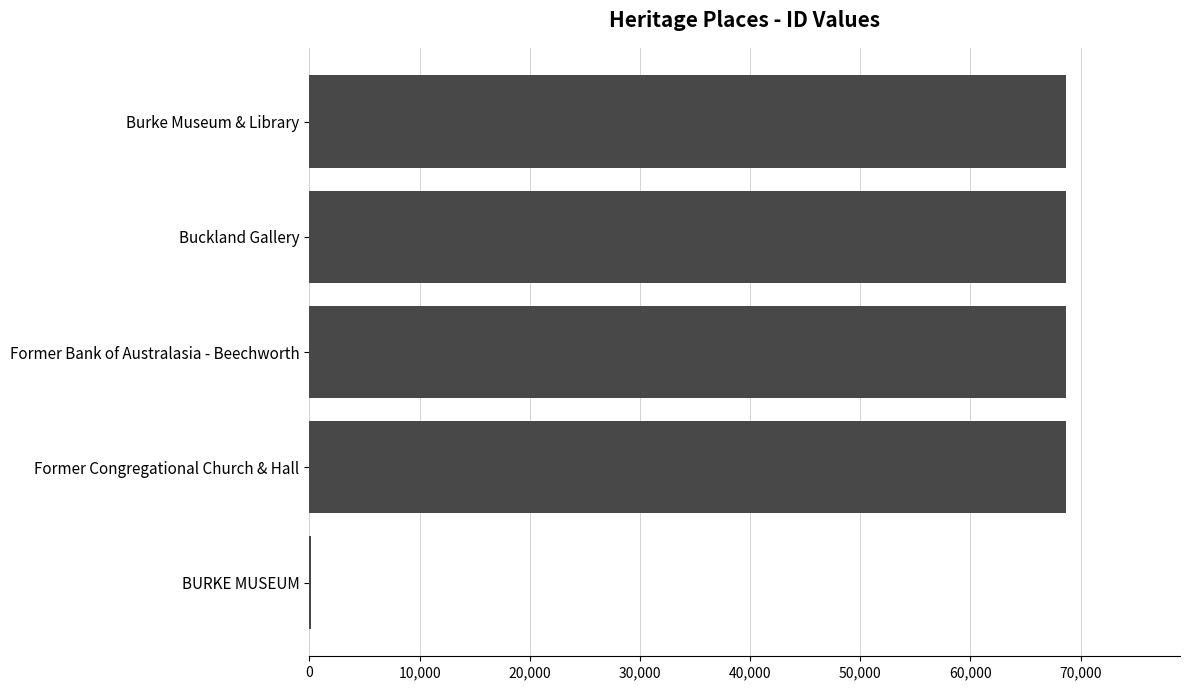

At which label is the value closest to 34413?

Former Congregational Church & Hall